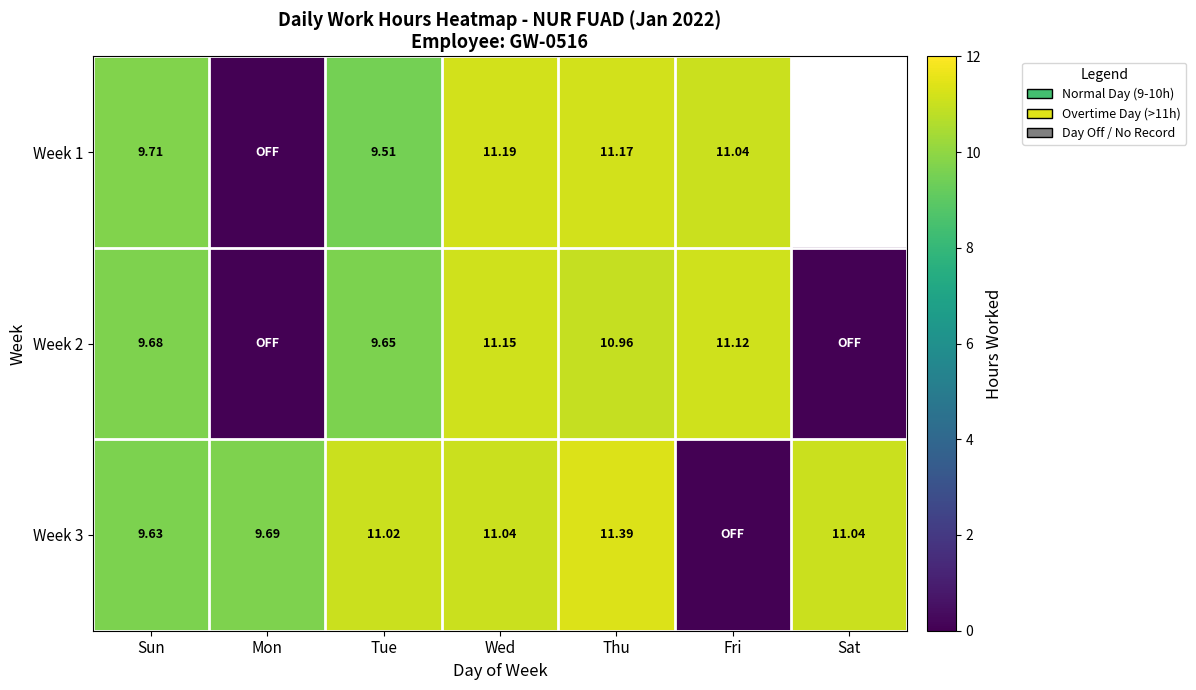

Is the value of Week 1 at Sun greater than the value of Week 3 at Mon?

Yes